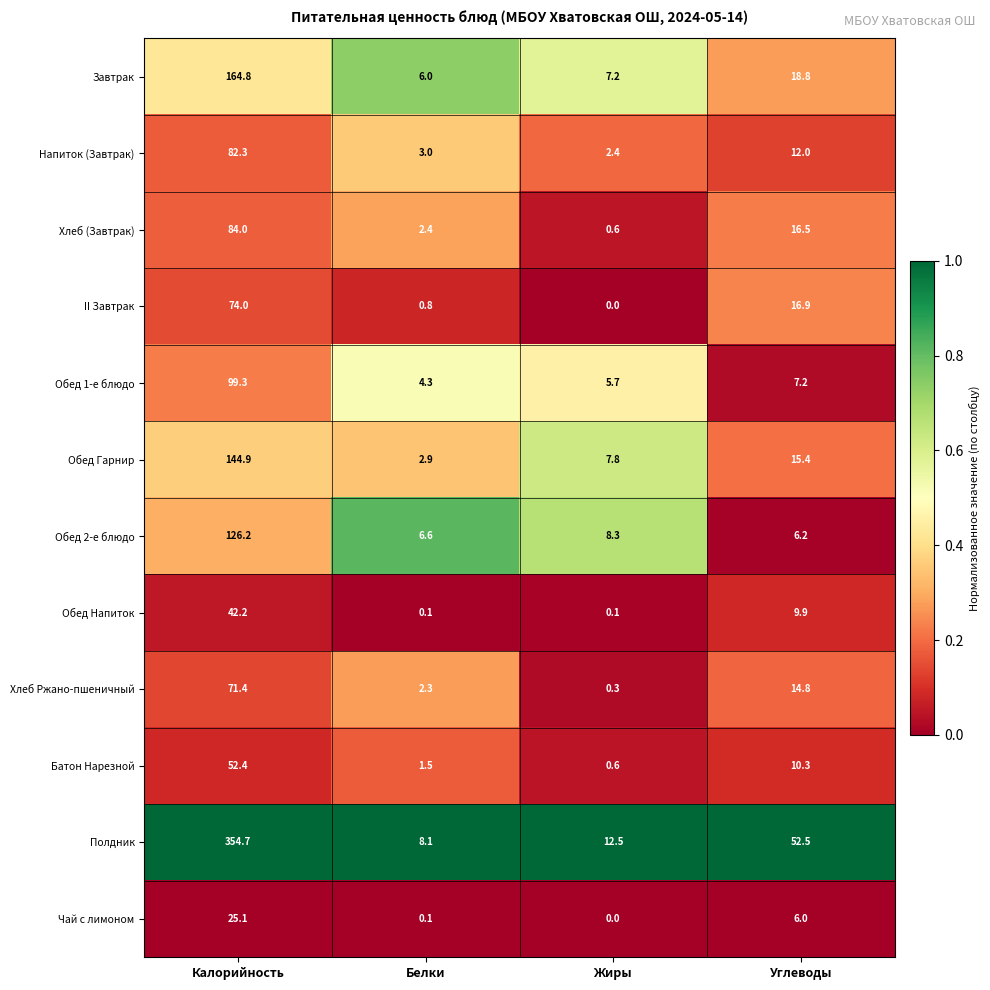

At which category does the chart reach its peak across all series?

Калорийность